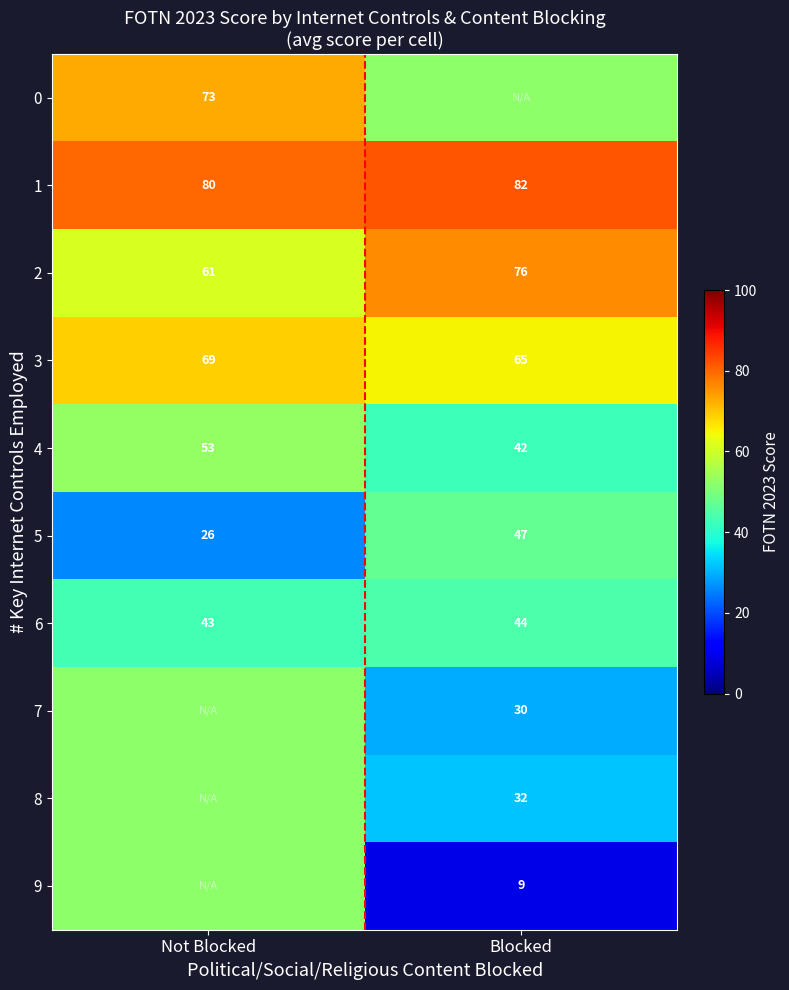

Is the value of 9 at Blocked greater than the value of 2 at Blocked?

No